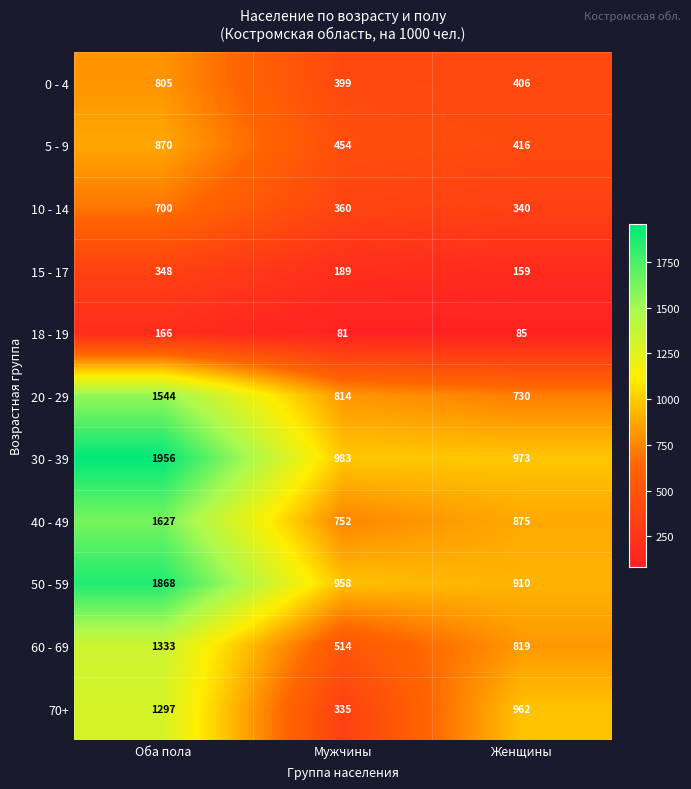

What is the difference between the 20 - 29 values at Оба пола and Мужчины?

730